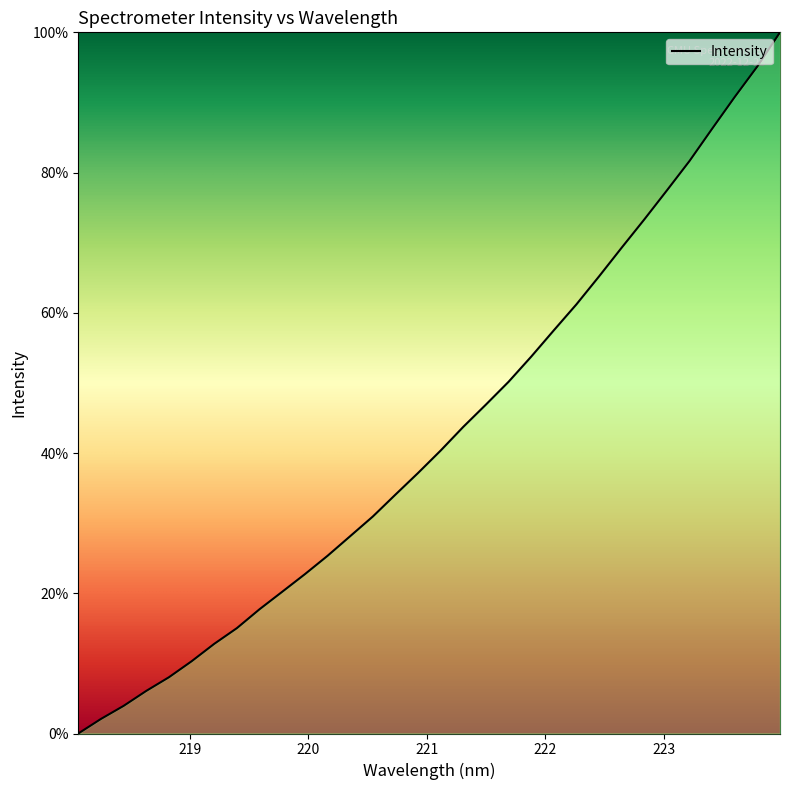

What is the maximum value shown in the chart?

100.0